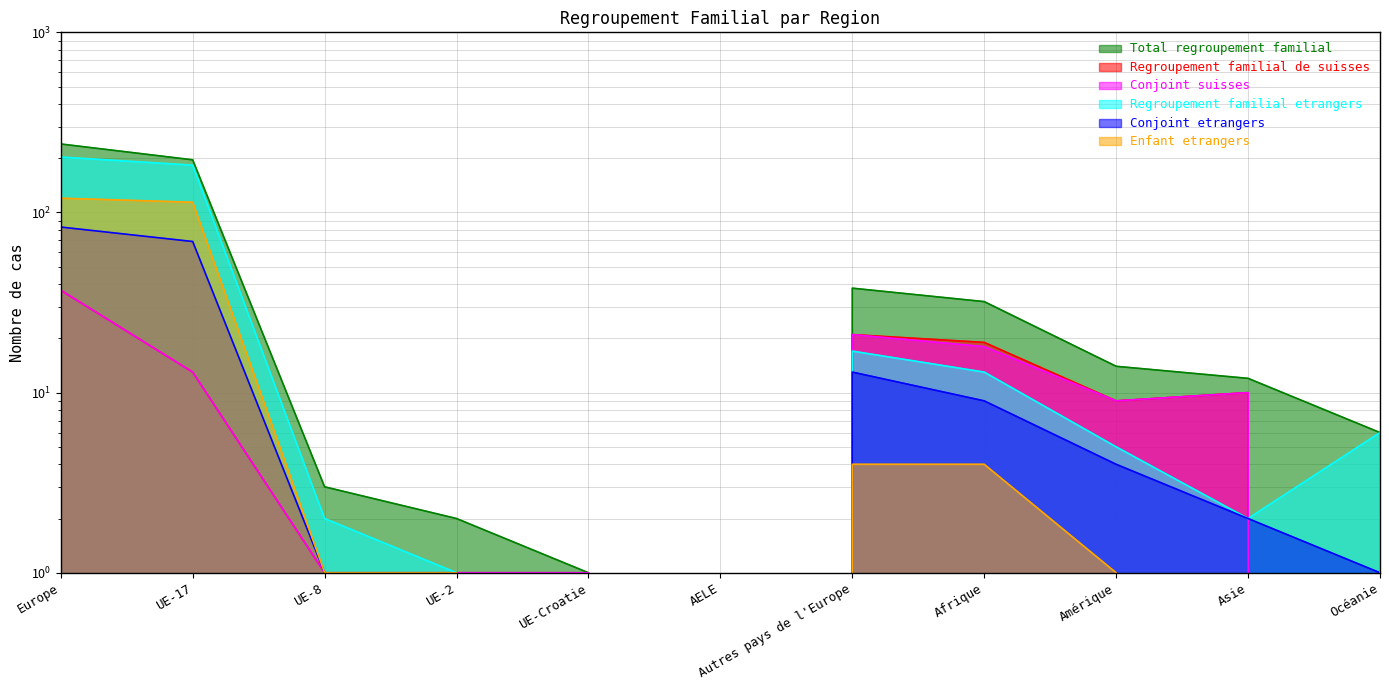

What is the average value of the Enfant etrangers series?

23